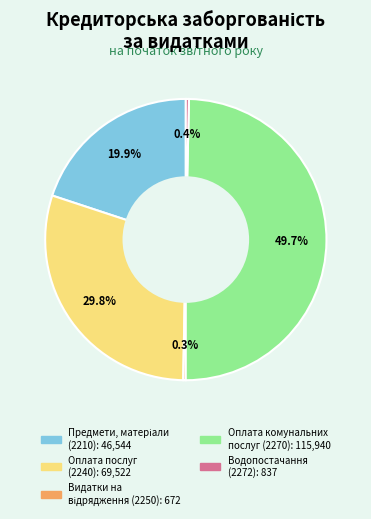

Approximately how many times larger is the value at Оплата комунальних послуг (2270) compared to Оплата послуг (2240)?

1.7